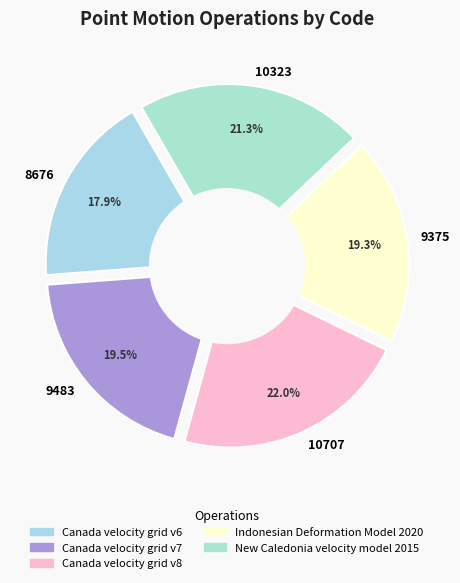

How many segments does this pie chart have?

5